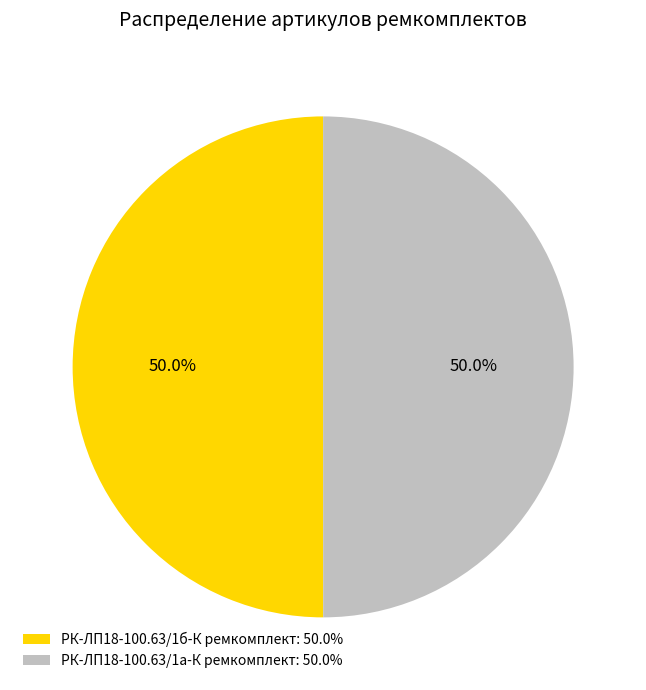

To the nearest percent, what is the combined percentage of РК-ЛП18-100.63/1а-К ремкомплект and РК-ЛП18-100.63/1б-К ремкомплект?

100%